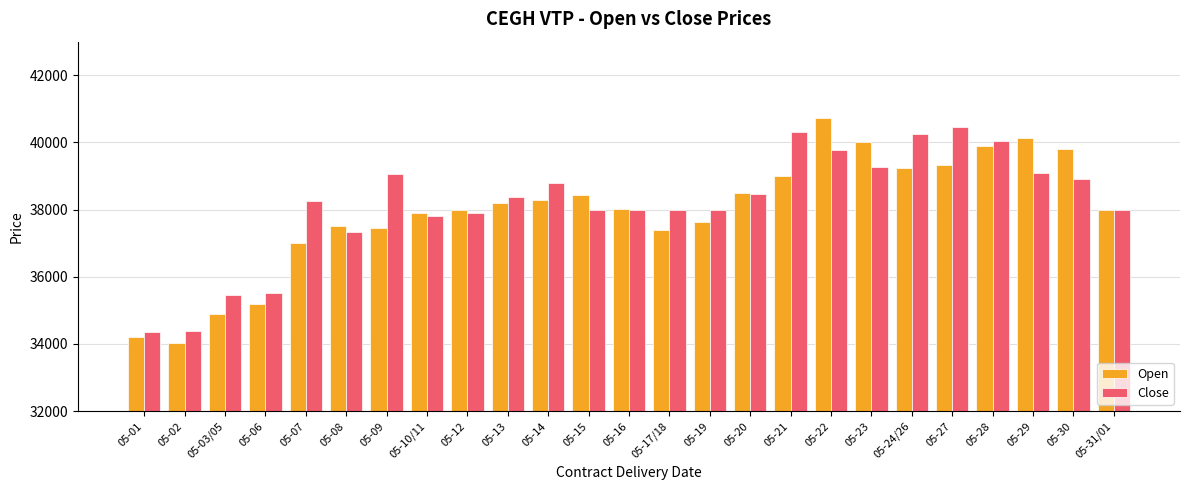

Does the chart contain stacked bars?

No